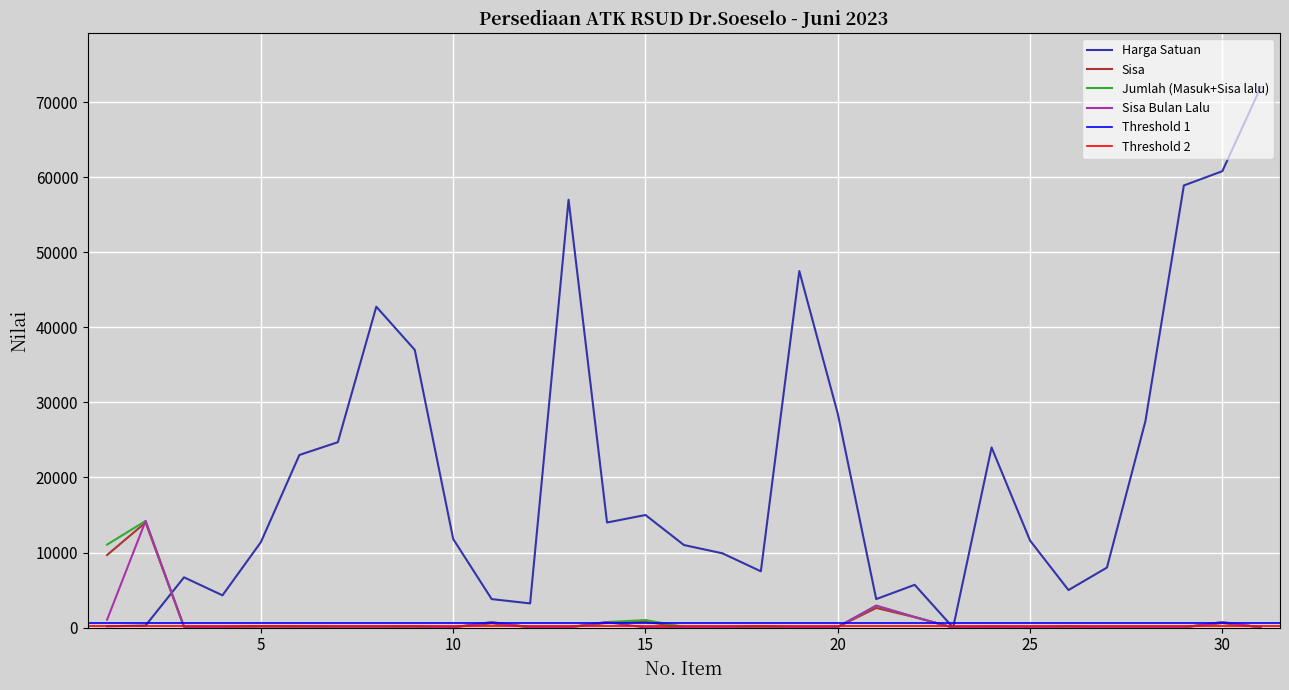

At which category does Harga Satuan reach its first local valley?

4